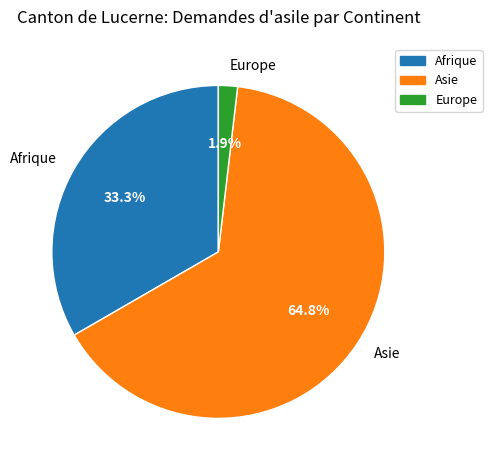

What portion of the pie excludes Asie?

35.2%